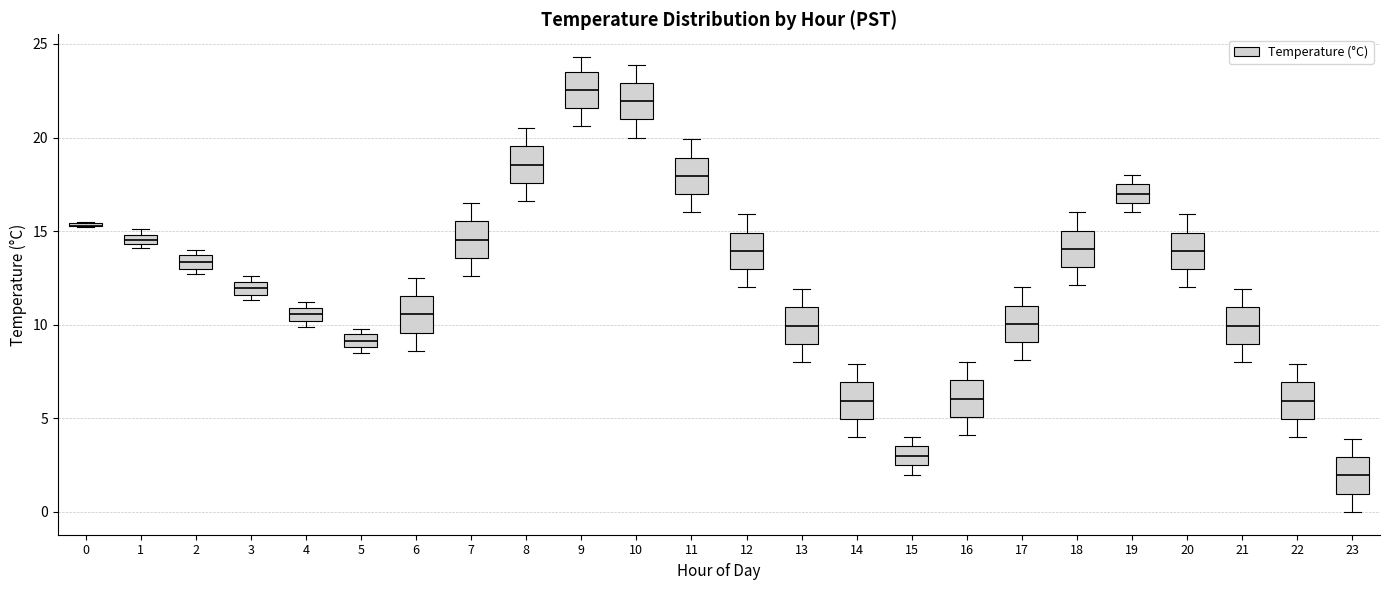

Where does the median line of the box at x = 19 sit on the y-axis? The values are not printed on the chart, so give them approximately, as read against the axis.

17.0